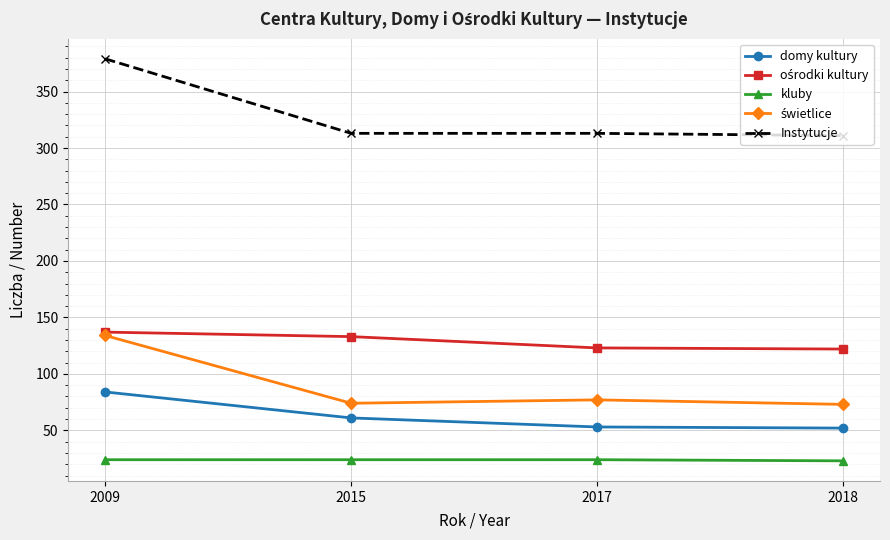

True or false: Instytucje and kluby cross at least once.

False